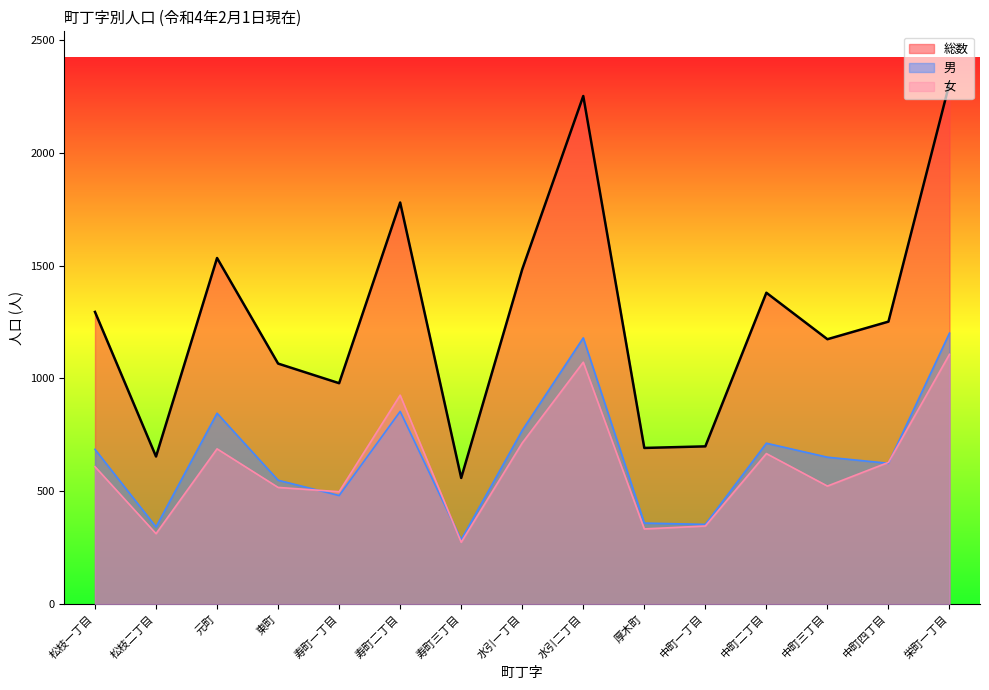

The 男 series shows 825 at 寿町一丁目. True or false?

False